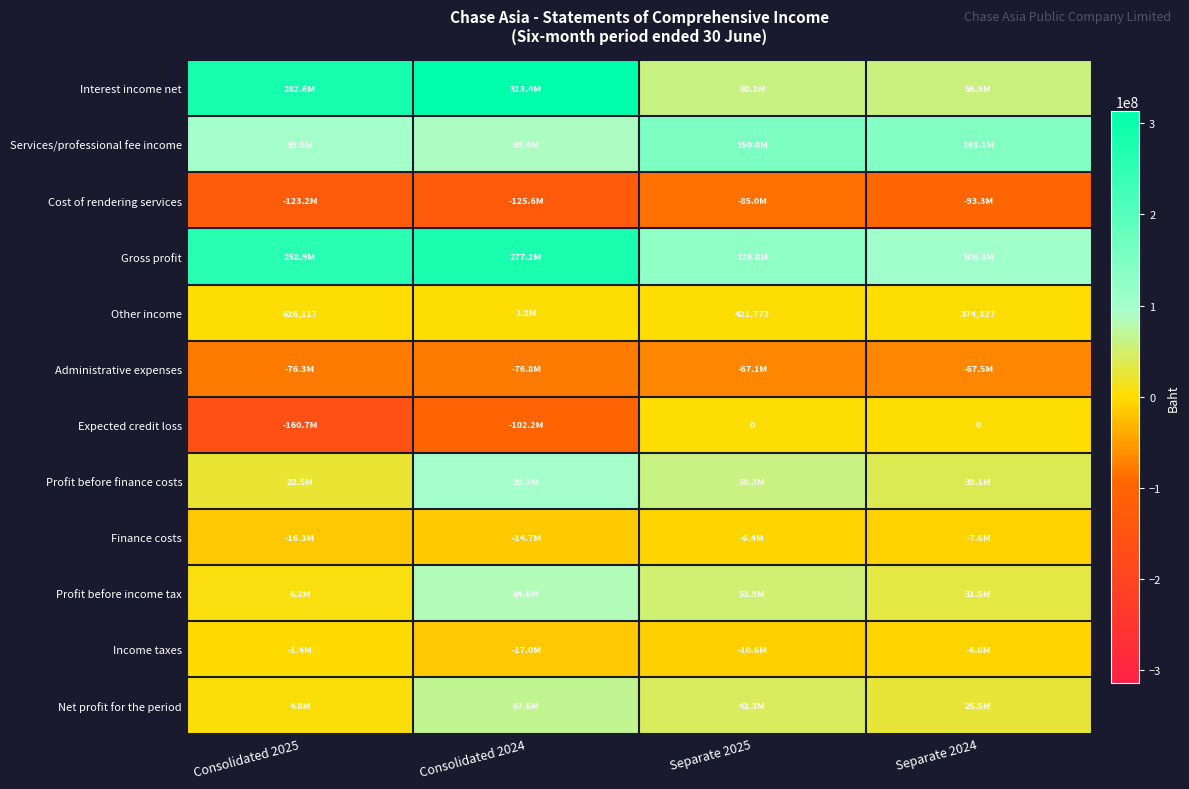

Is the value of Interest income net at Separate 2024 greater than the value of Services/professional fee income at Separate 2025?

No